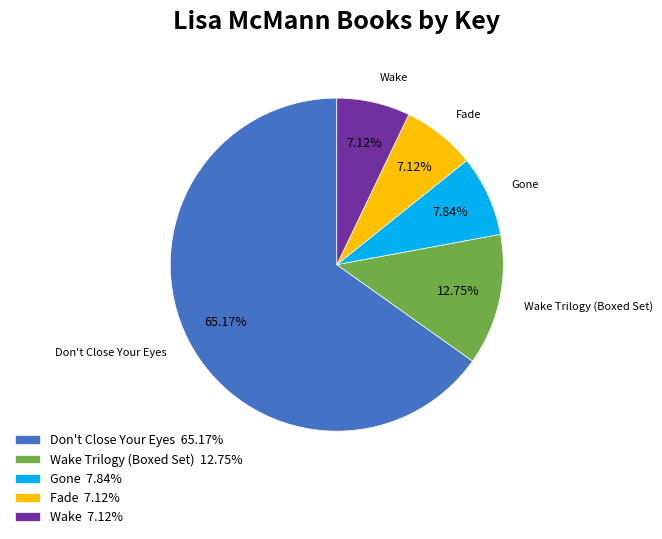

To the nearest percent, what percentage of the pie is Wake Trilogy (Boxed Set)?

13%